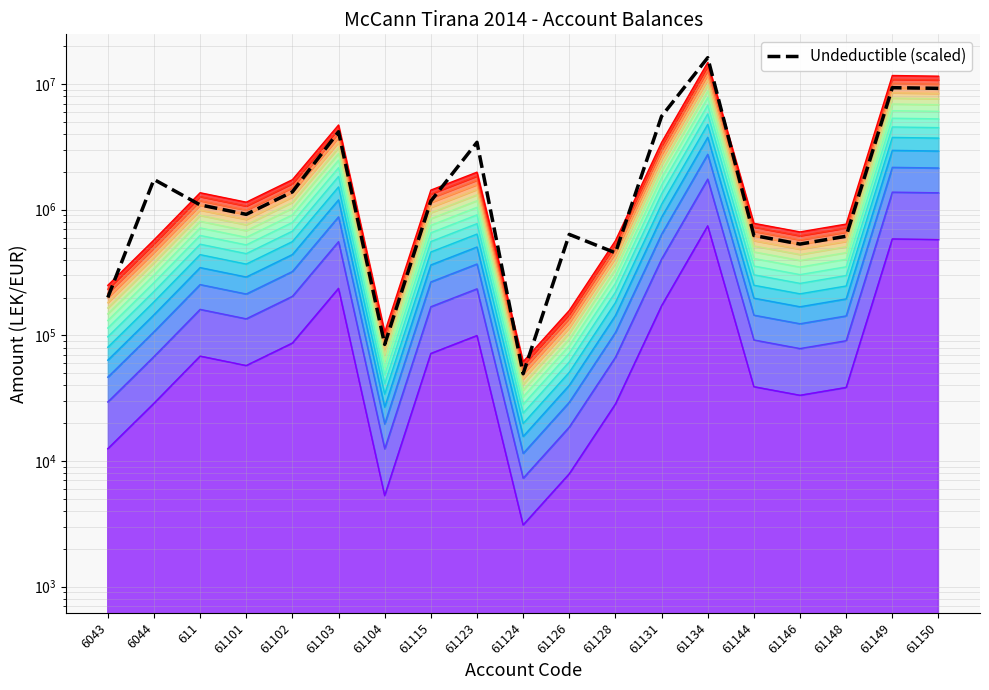

Which label corresponds to the largest value in the chart?

61134